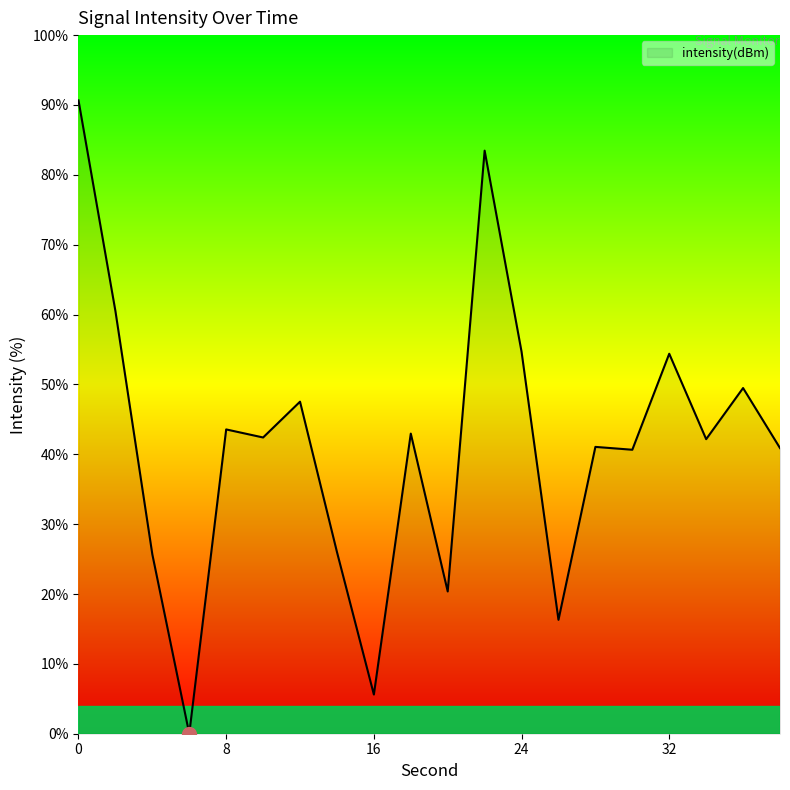

What is the greatest value displayed?

90.7